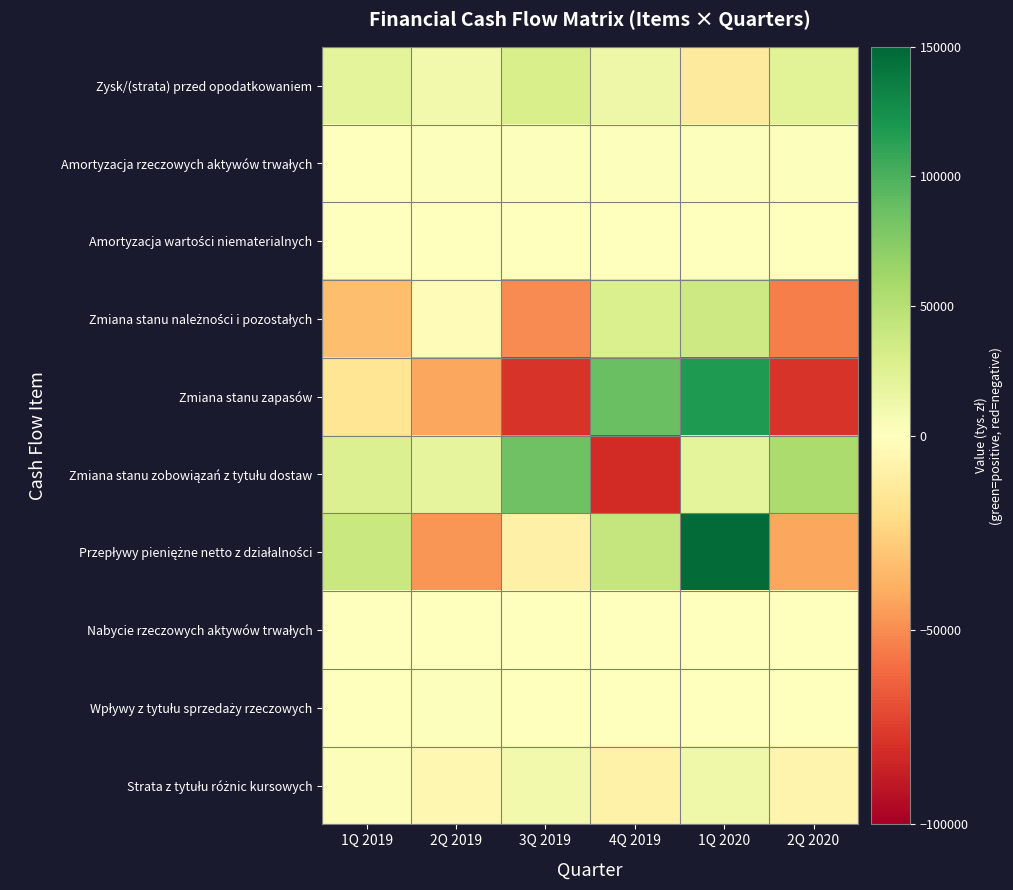

What is the minimum value shown in the chart?

-81467.0